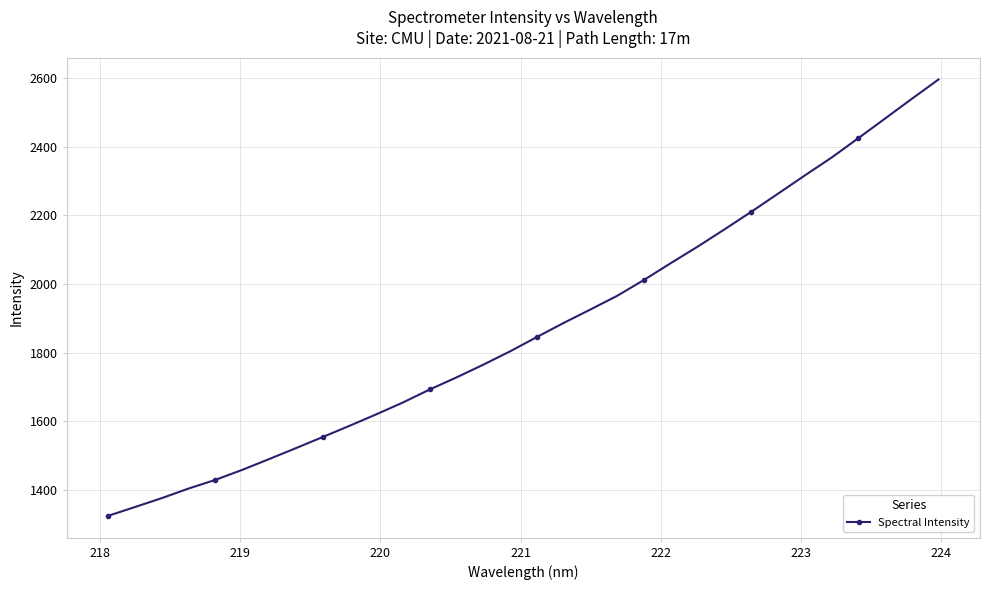

What is the value of the 22nd point from the left?

2061.0